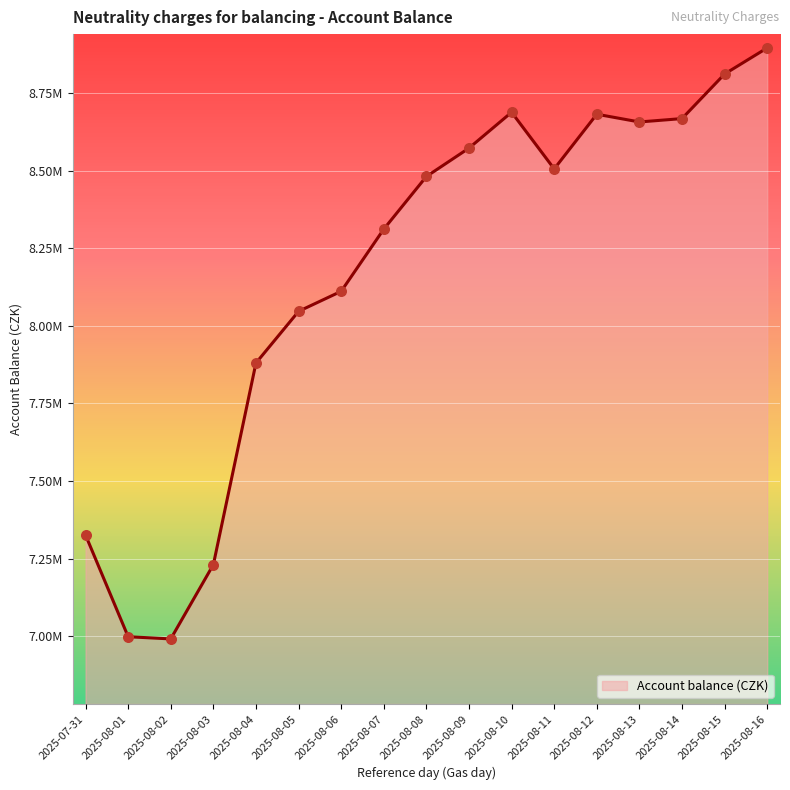

What is the change in value from 2025-08-02 to 2025-08-03?

+239481.9